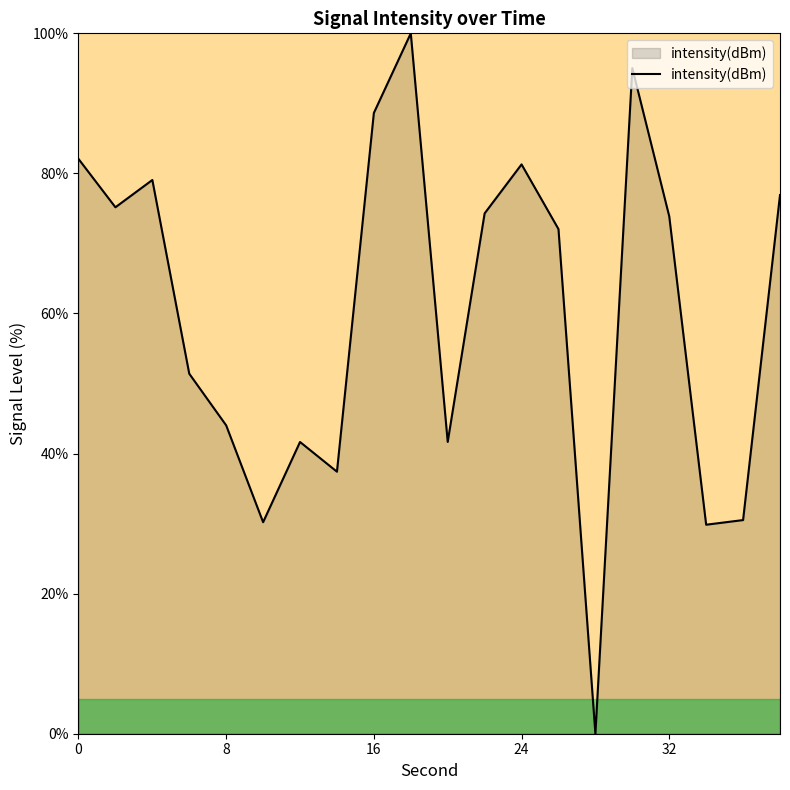

What is the greatest value displayed?

100.0